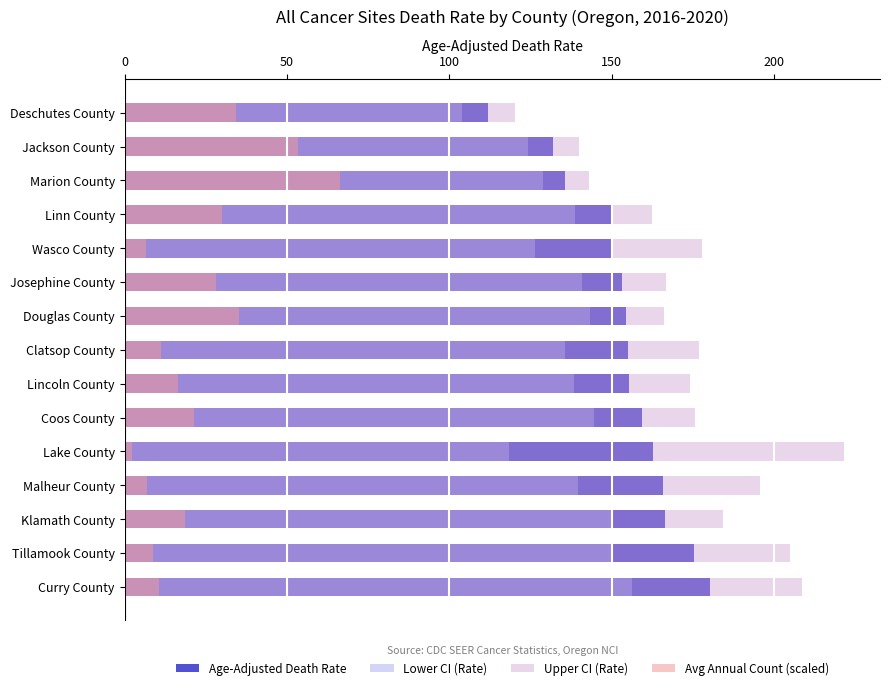

True or false: Avg Annual Count (scaled) has a value of 24.0 at Lincoln County.

False